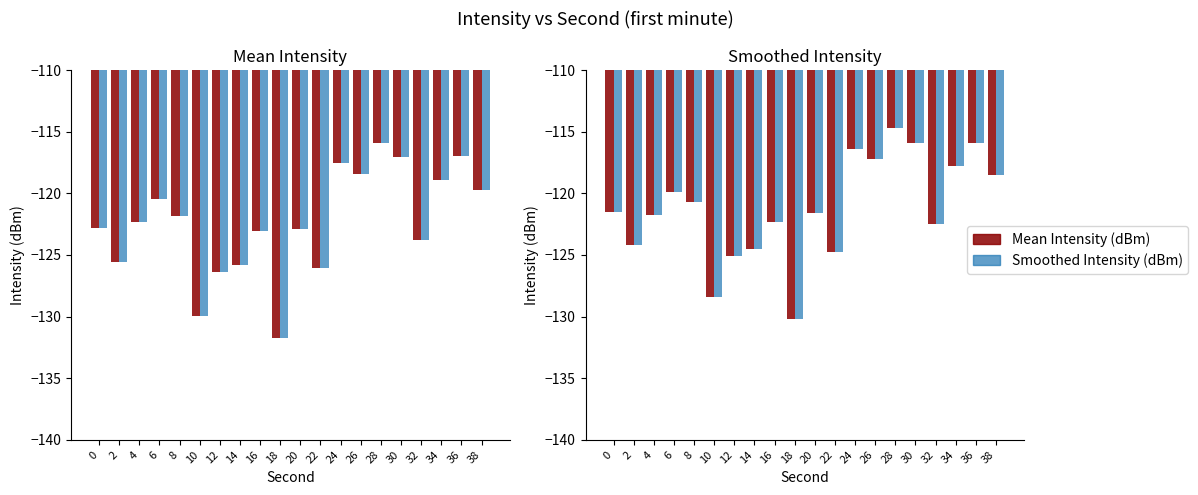

How many data points does each series have?

20